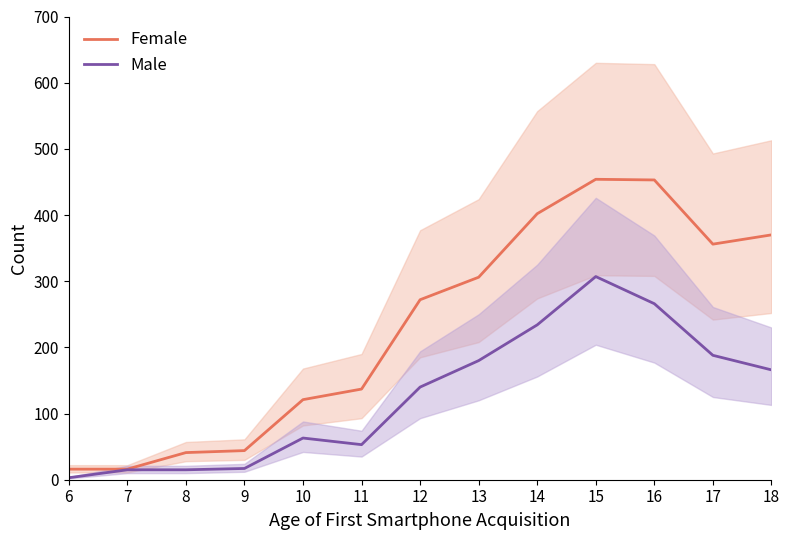

At which label does Male reach its minimum?

6